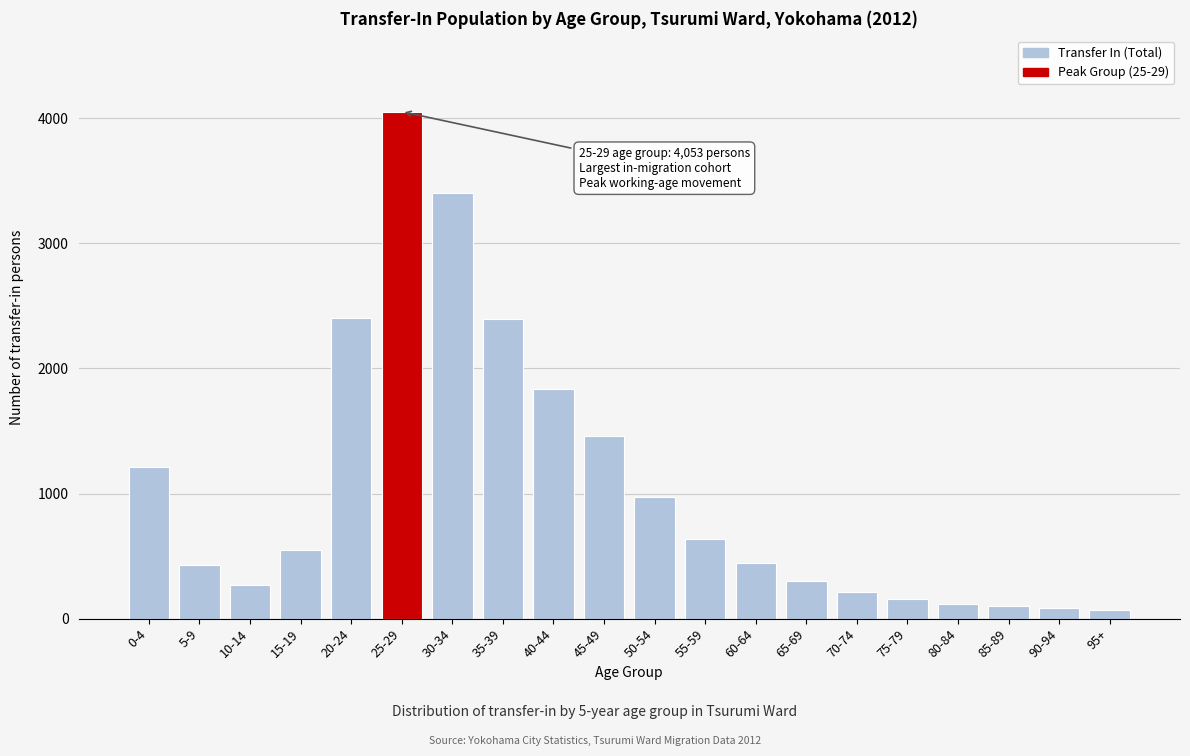

What is the label of the 13th bar from the left?

60-64